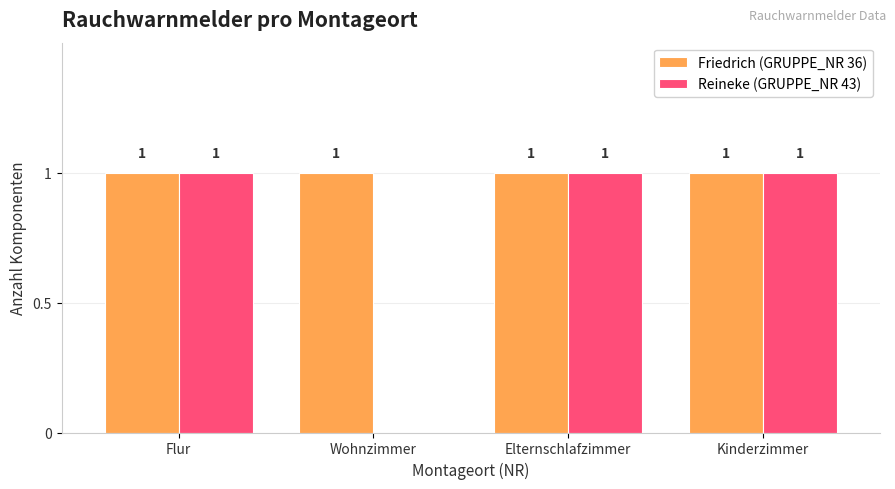

What are all the series names shown in the legend?

Friedrich (GRUPPE_NR 36), Reineke (GRUPPE_NR 43)